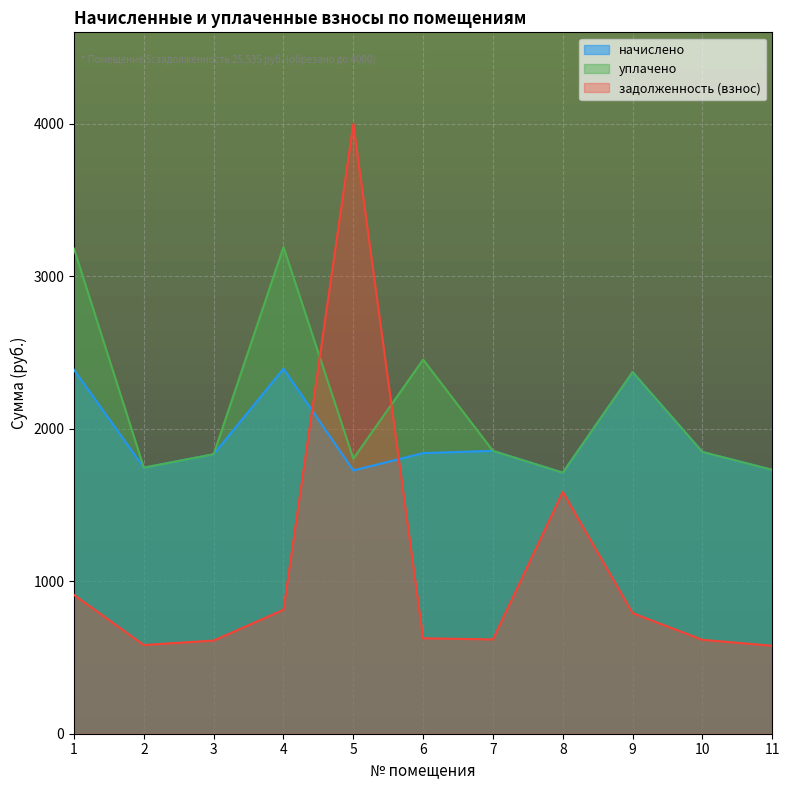

Is the value of начислено at 8 greater than the value of уплачено at 8?

Yes